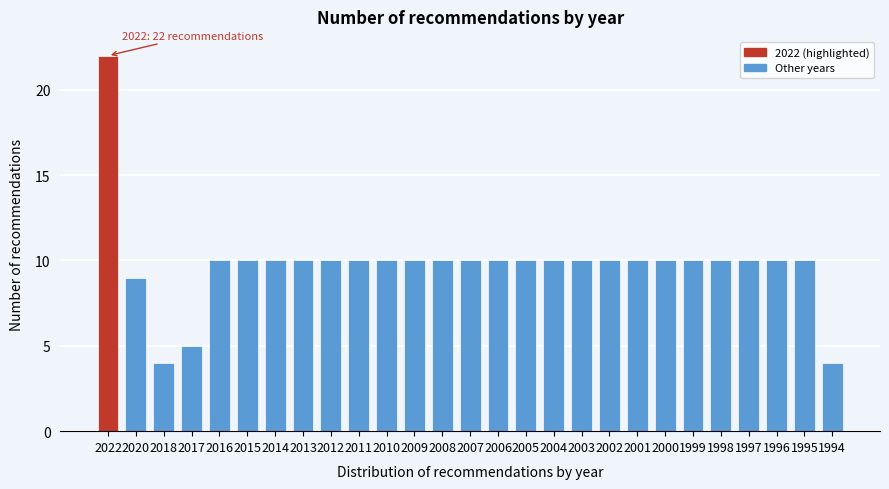

Reading left to right, what are all the values shown in this chart?

22	9	4	5	10	10	10	10	10	10	10	10	10	10	10	10	10	10	10	10	10	10	10	10	10	10	4